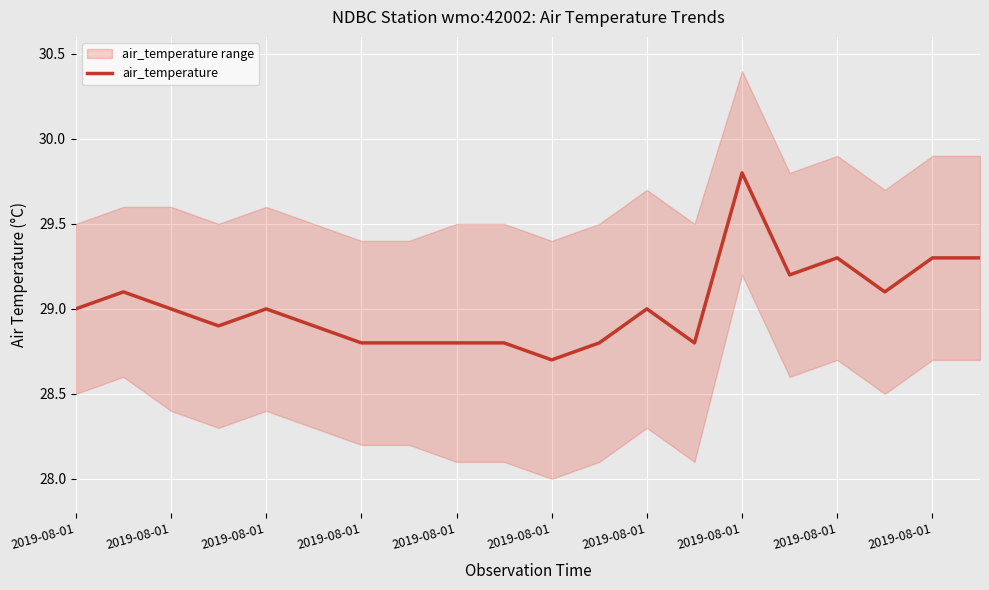

Rank the categories by value from highest to lowest.

14, 16, 18, 19, 15, 2019-08-01, 17, 2019-08-01, 2019-08-01, 2019-08-01, 12, 2019-08-01, 2019-08-01, 2019-08-01, 2019-08-01, 2019-08-01, 2019-08-01, 11, 13, 10